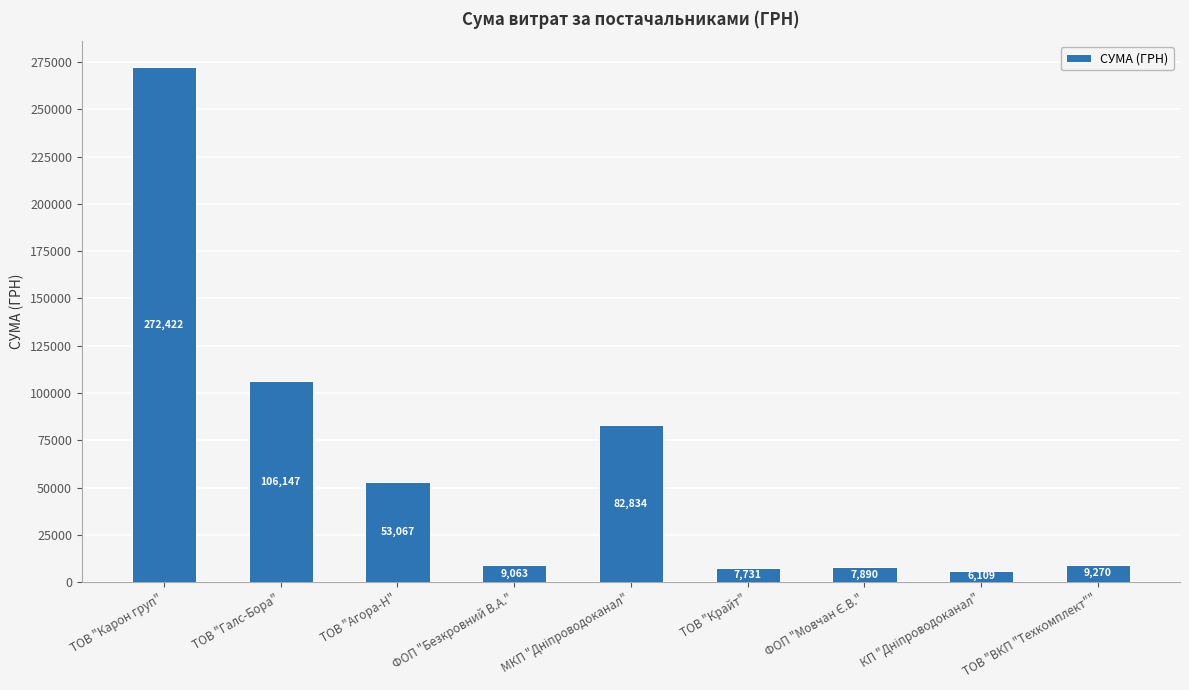

What is the minimum value shown in the chart?

6109.0